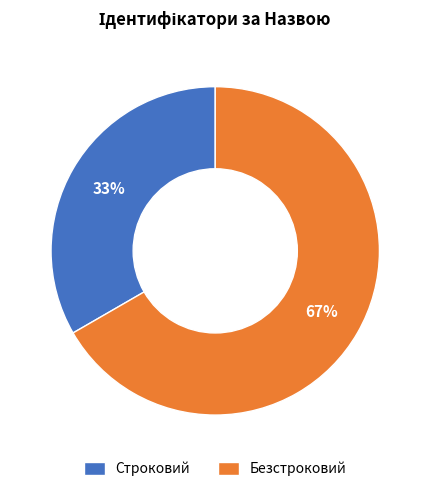

To the nearest percent, what percentage of the pie is Безстроковий?

67%